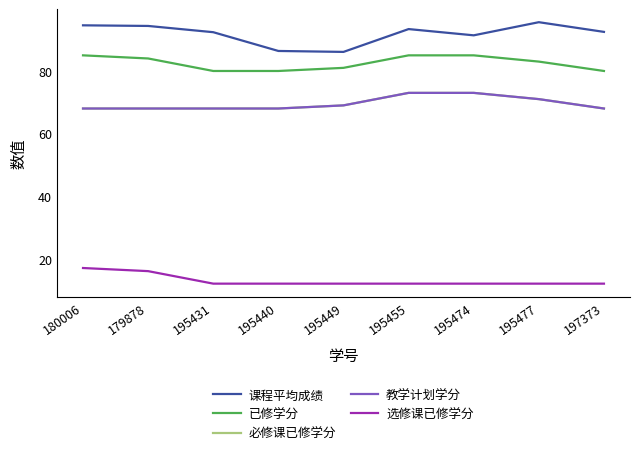

True or false: 课程平均成绩 has a value of 145.5 at 195474.

False